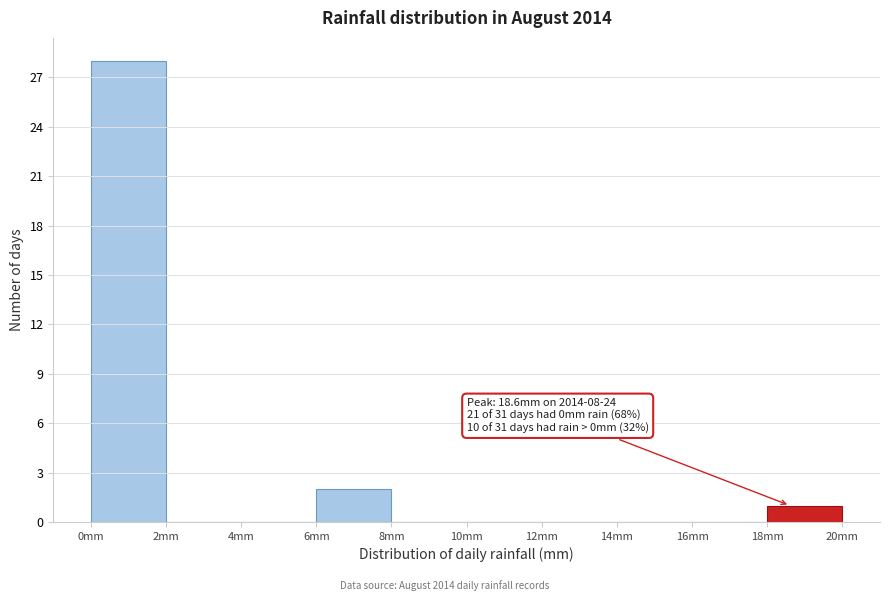

Over which range of the x-axis is the bar tallest?

0 to 2